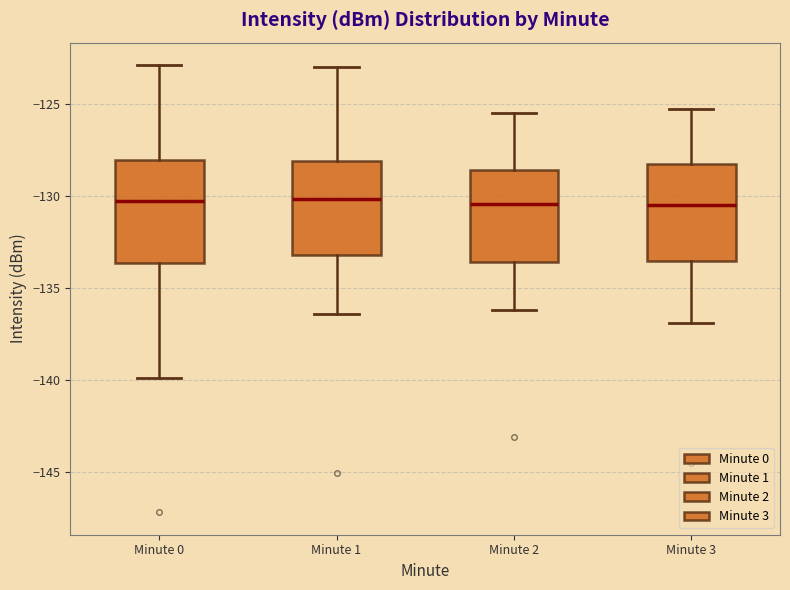

Reading left to right, transcribe this box plot: for each box, give where its median line is, the range the box spans, and where its two whiskers end, as read against the y-axis. The values are not printed on the chart, so give them approximately, as read against the axis.

Minute 0: median -130.5, box -133.5 to -128.0, whiskers -140.0 to -123.0
Minute 1: median -130.0, box -133.0 to -128.0, whiskers -136.5 to -123.0
Minute 2: median -130.5, box -133.5 to -128.5, whiskers -136.0 to -125.5
Minute 3: median -130.5, box -133.5 to -128.5, whiskers -137.0 to -125.5